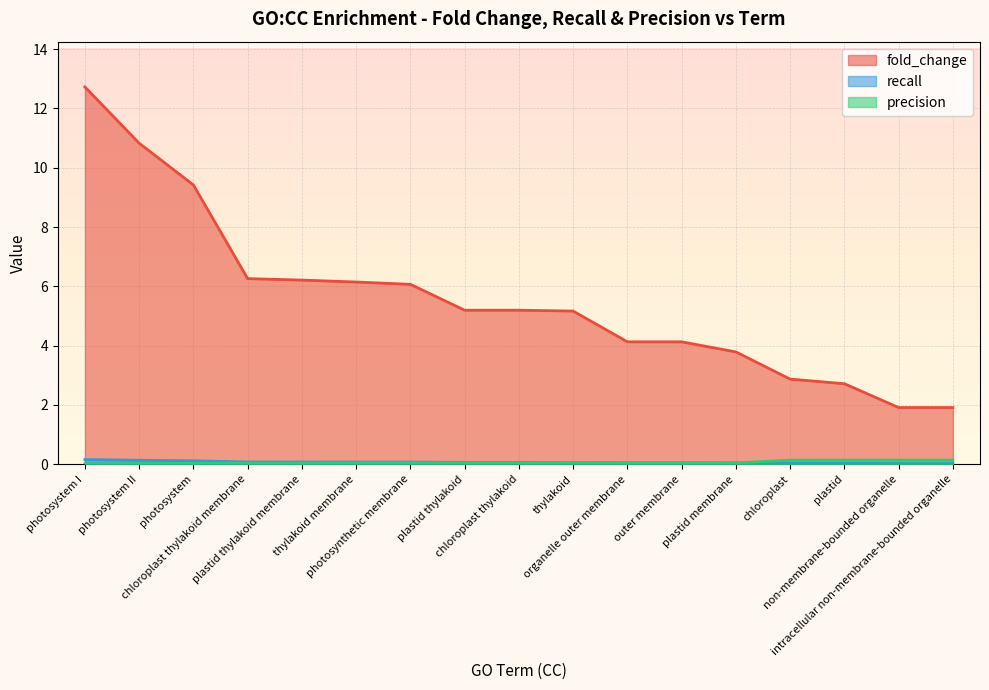

What position from the right is thylakoid membrane?

12